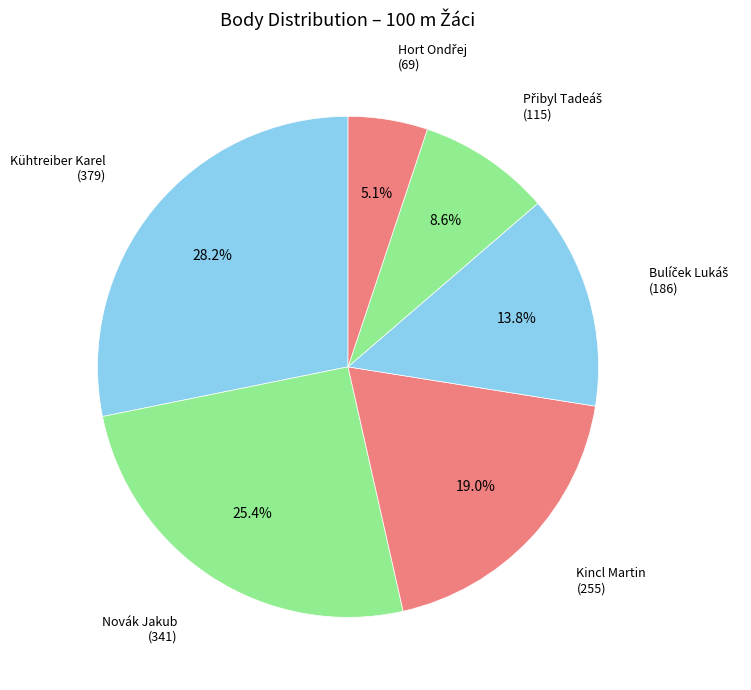

Count the number of slices in the pie.

6